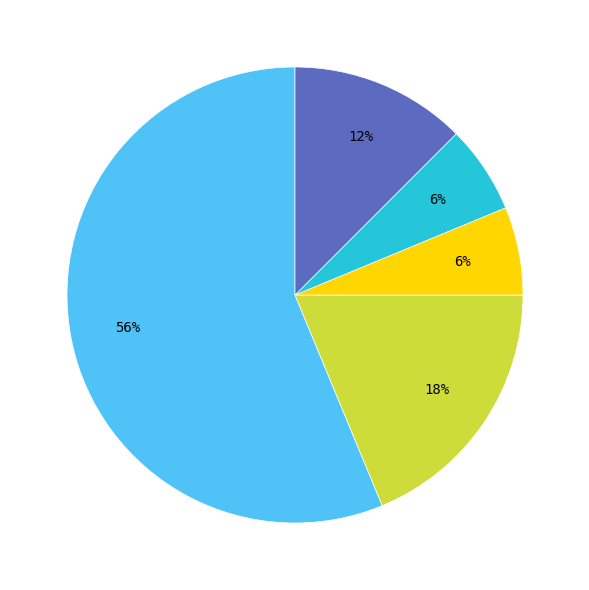

Combined, what portion of the pie is жилой дом and земельный участок?

73.2%